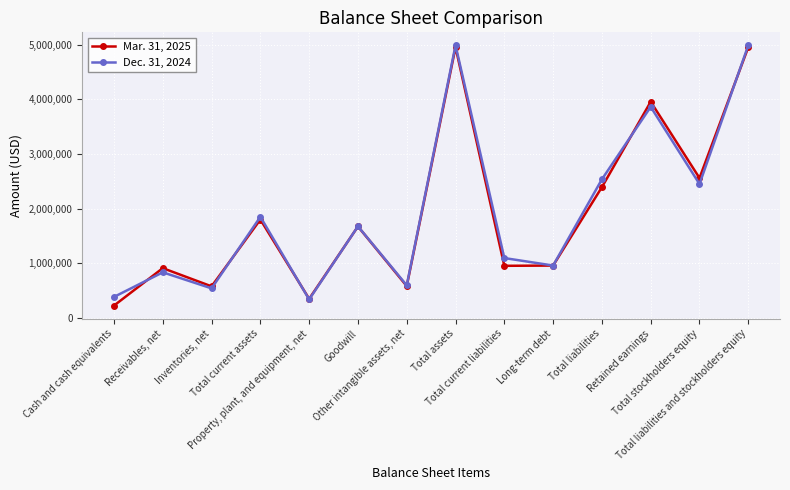

What is the smallest value displayed?

226459